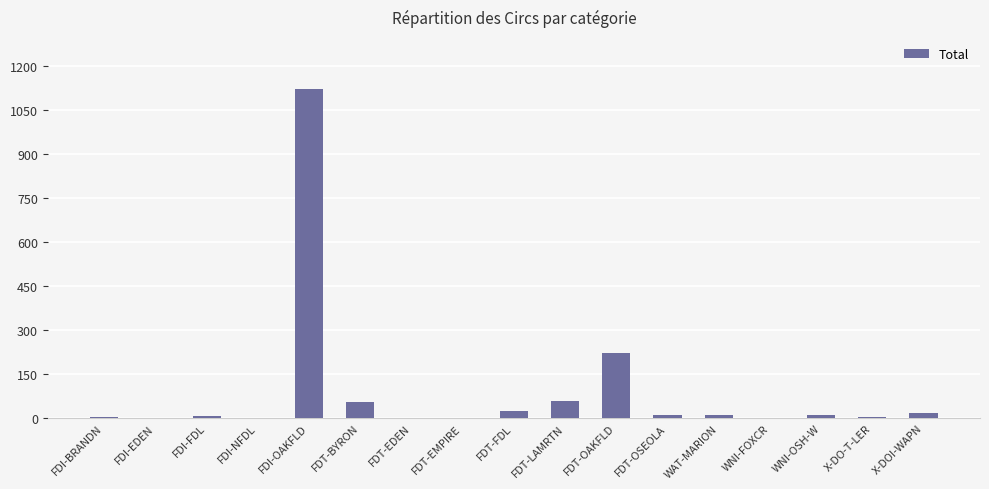

At which category does the chart reach its peak across all series?

FDI-OAKFLD